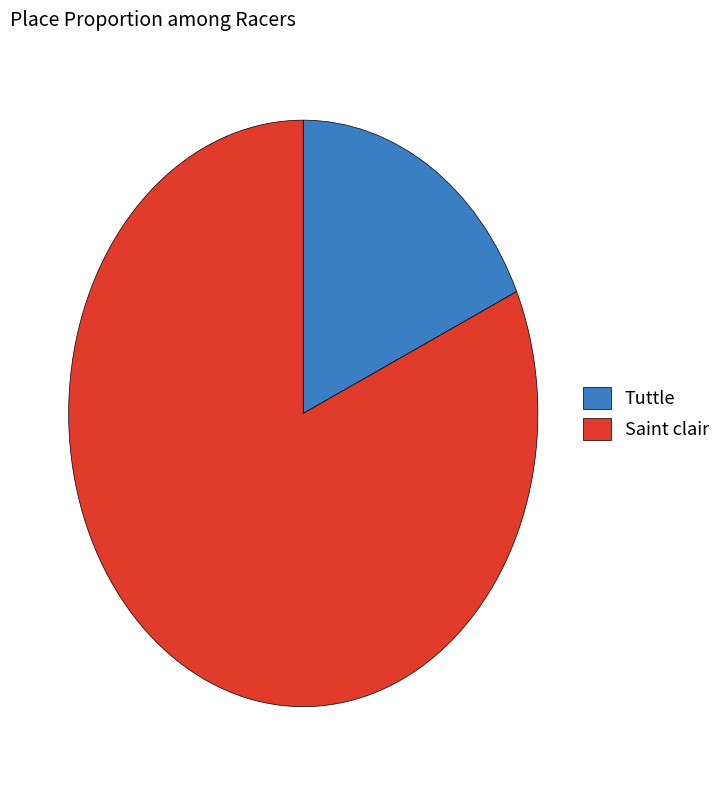

Which category has the biggest portion of the pie?

Saint clair